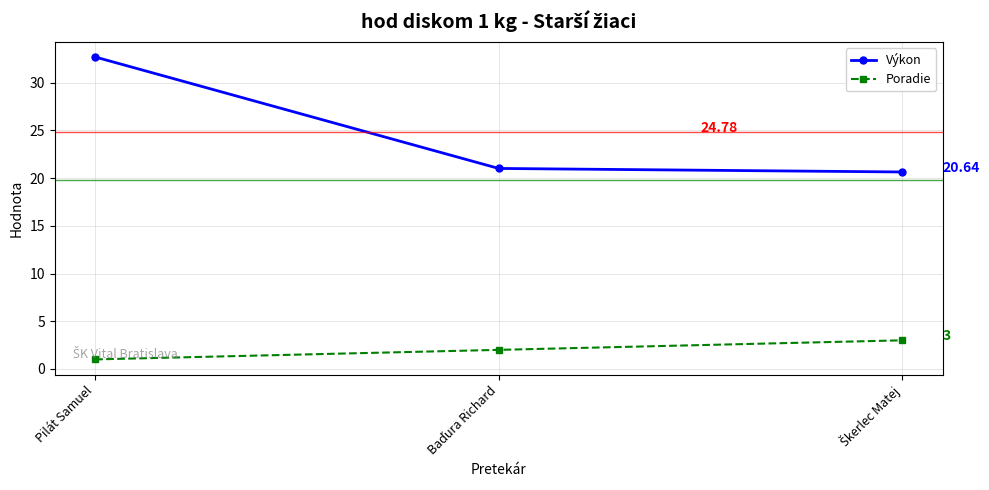

List the series in order of their peak value, lowest first.

Poradie, Výkon